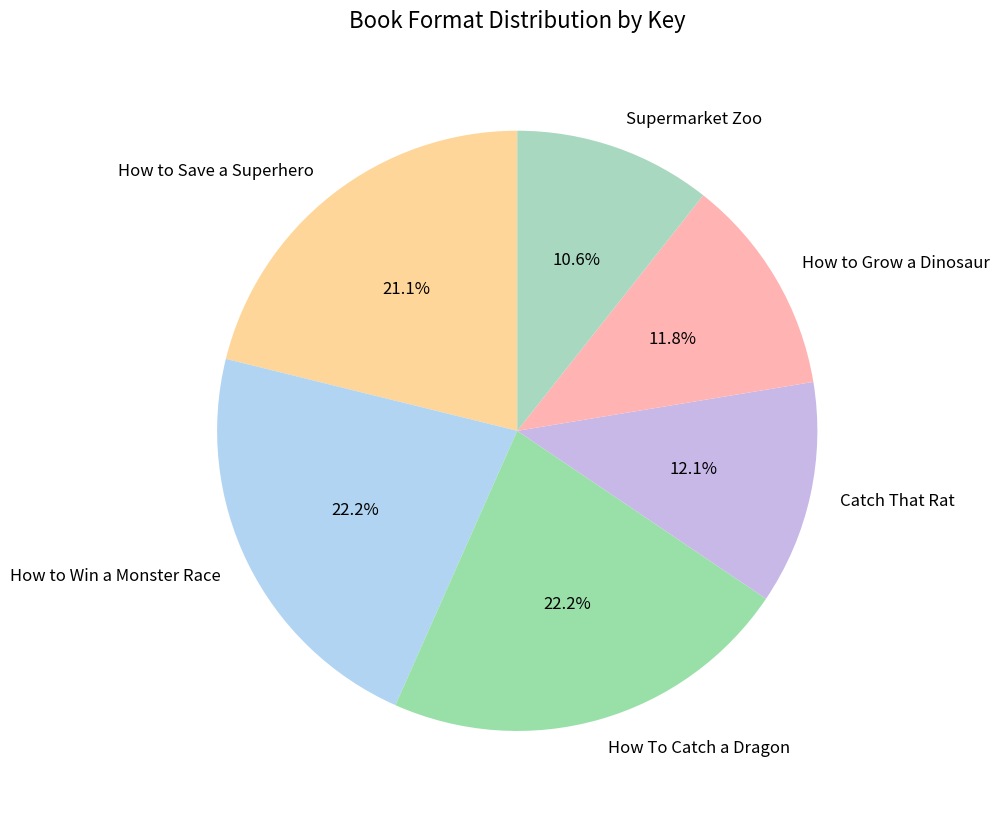

How many slices are in this pie chart?

6